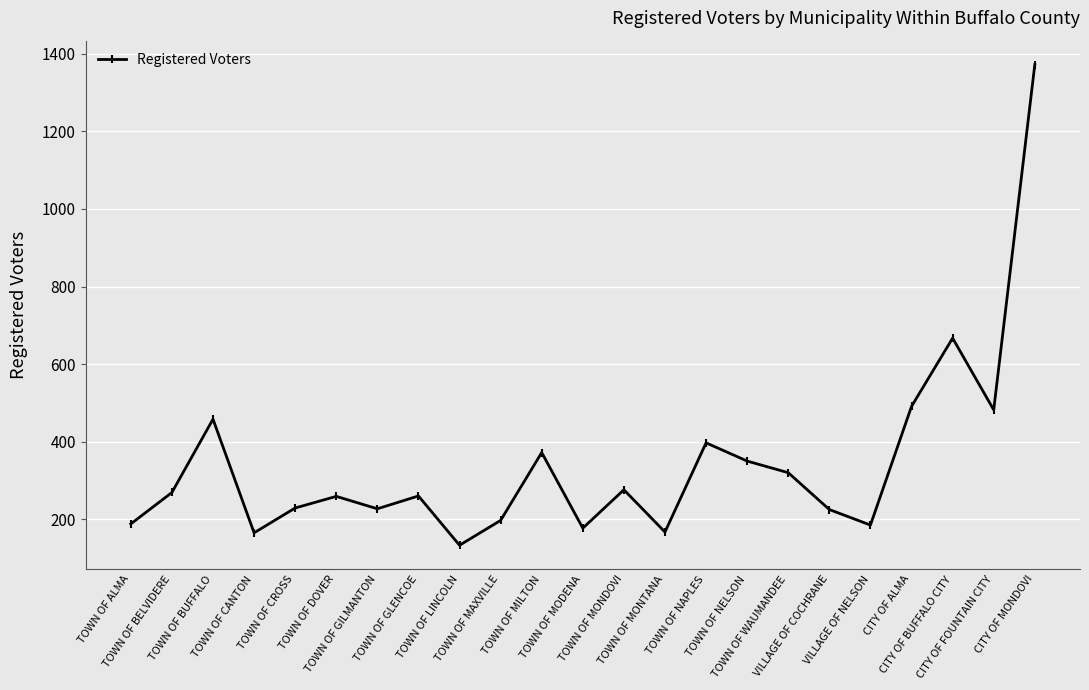

Count the number of categories in the chart.

23